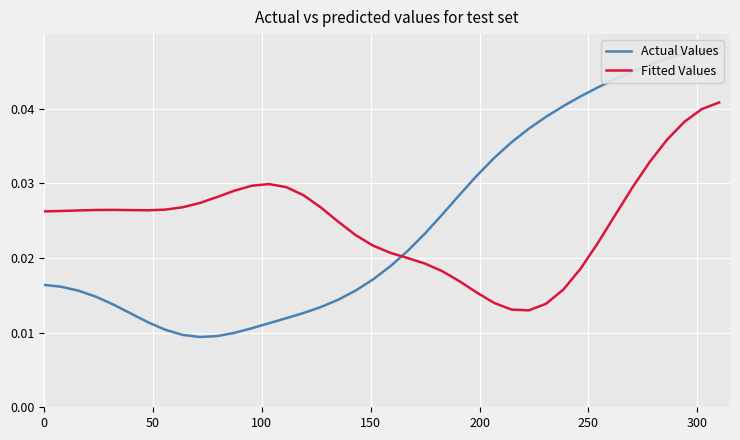

True or false: Fitted Values and Actual Values cross at least once.

True